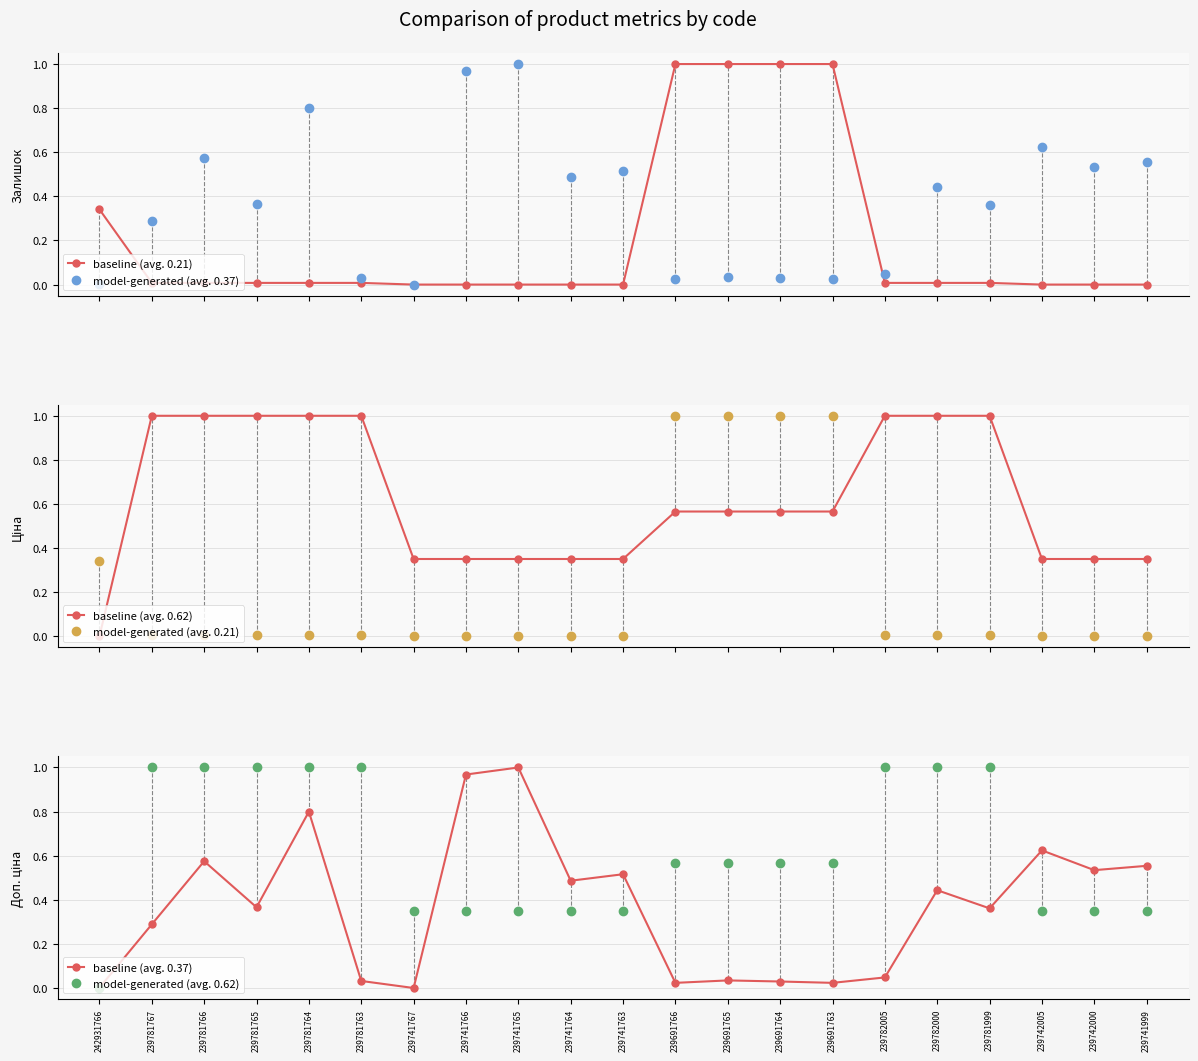

Read the model-generated (avg. 0.37) value at 239741765.

1.0